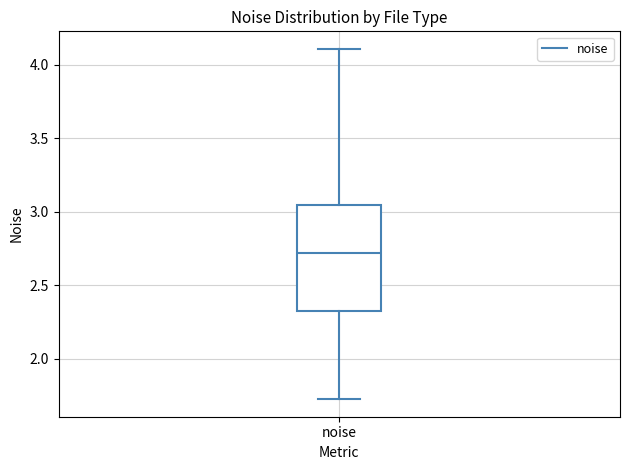

Read this box plot against the y-axis: the position of the median line, the range covered by the box, and the ends of both whiskers. The values are not printed on the chart, so give them approximately, as read against the axis.

median 2.70, box 2.35 to 3.05, whiskers 1.70 to 4.10